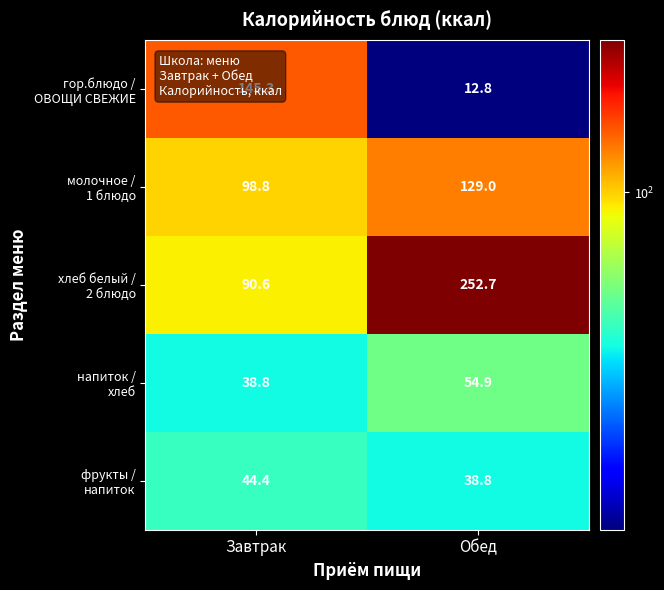

At which category does the chart reach its minimum across all series?

Обед